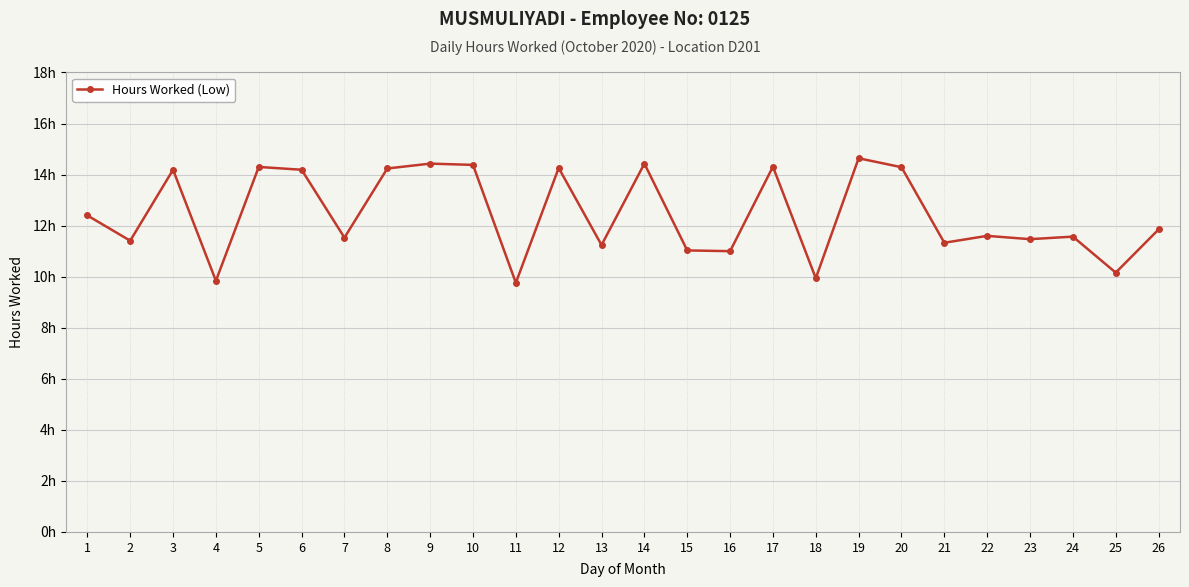

Where does the data first go above 11?

1